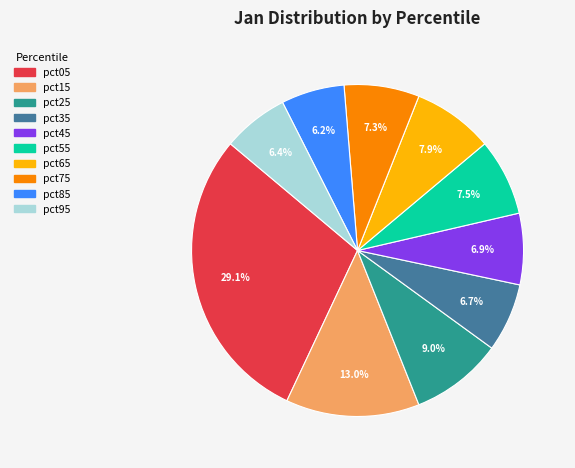

What is the ratio of the value at pct25 to the value at pct05?

0.3